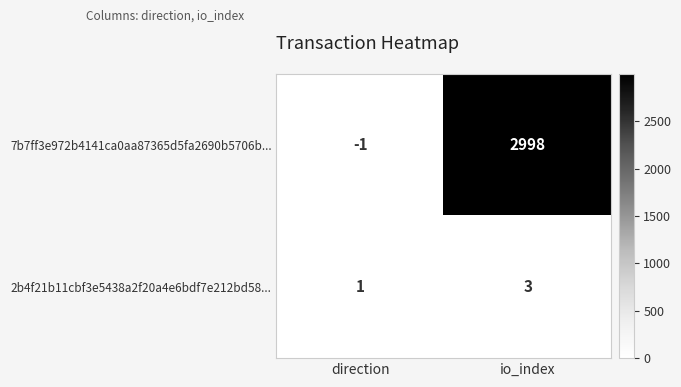

How many data points in 7b7ff3e972b4141ca0aa87365d5fa2690b5706b... are less than 2998?

1